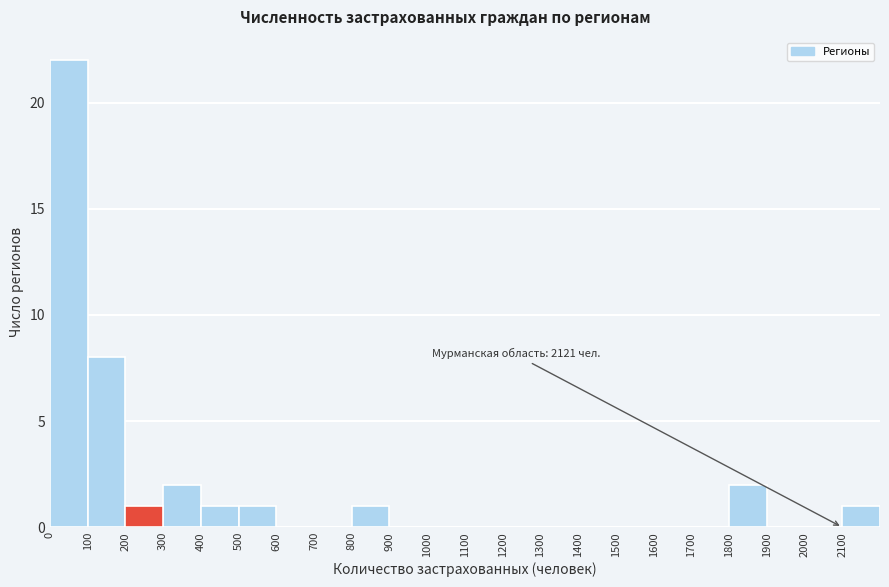

Over which range of the x-axis is the bar tallest?

0 to 100